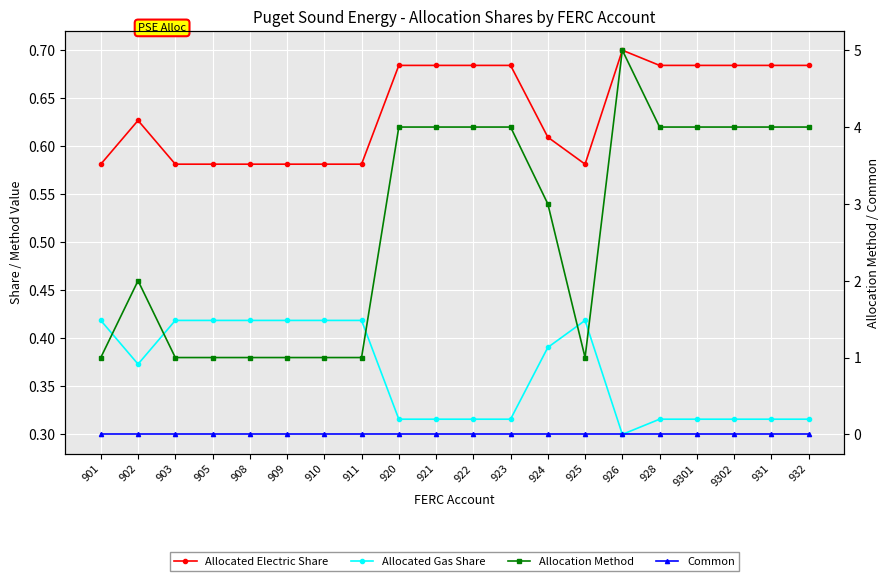

In Allocation Method, how many points are lower than both neighbors (excluding endpoints)?

1